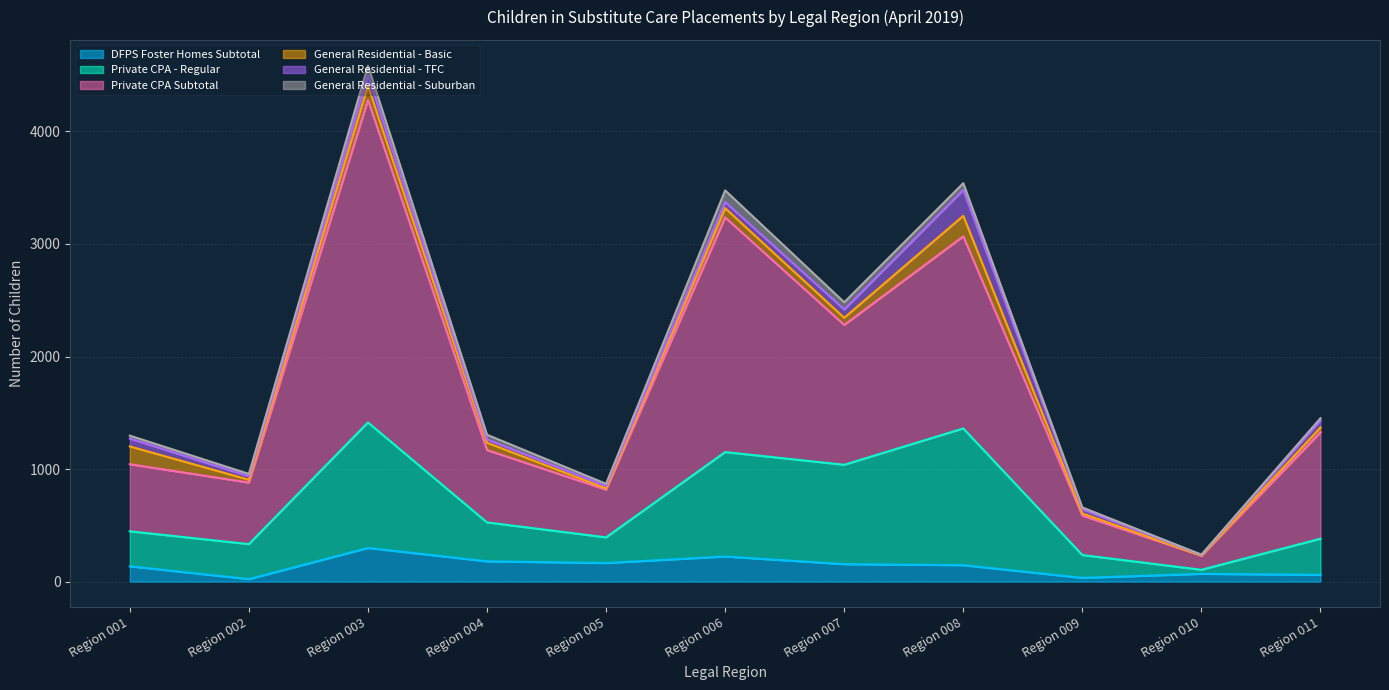

At which category is the sum across all series the highest?

Region 003